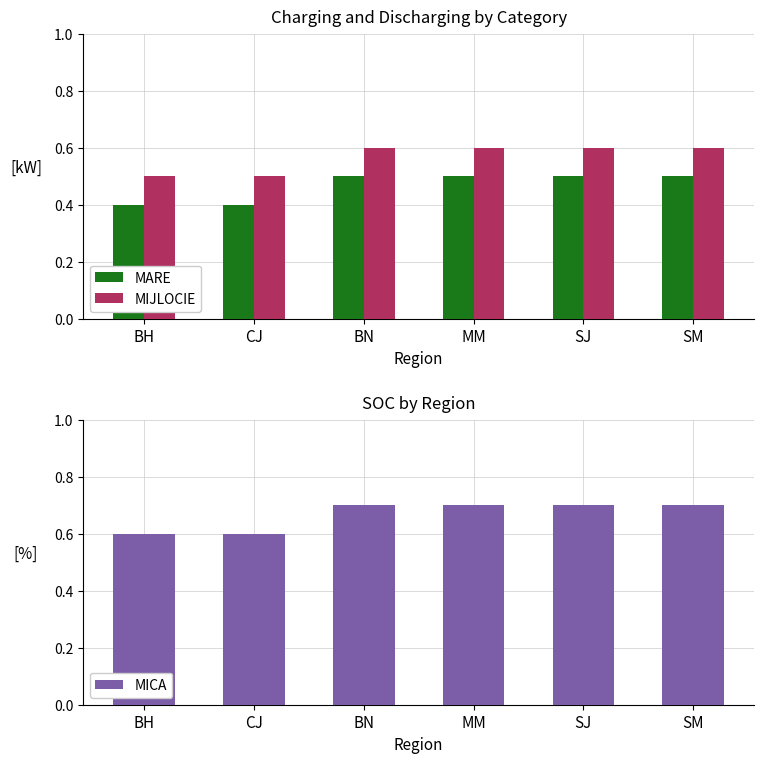

At which category is the sum across all series the highest?

BN